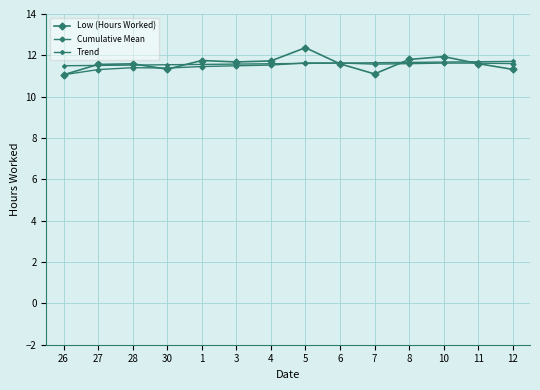

What is the label of the 3rd point from the right?

10